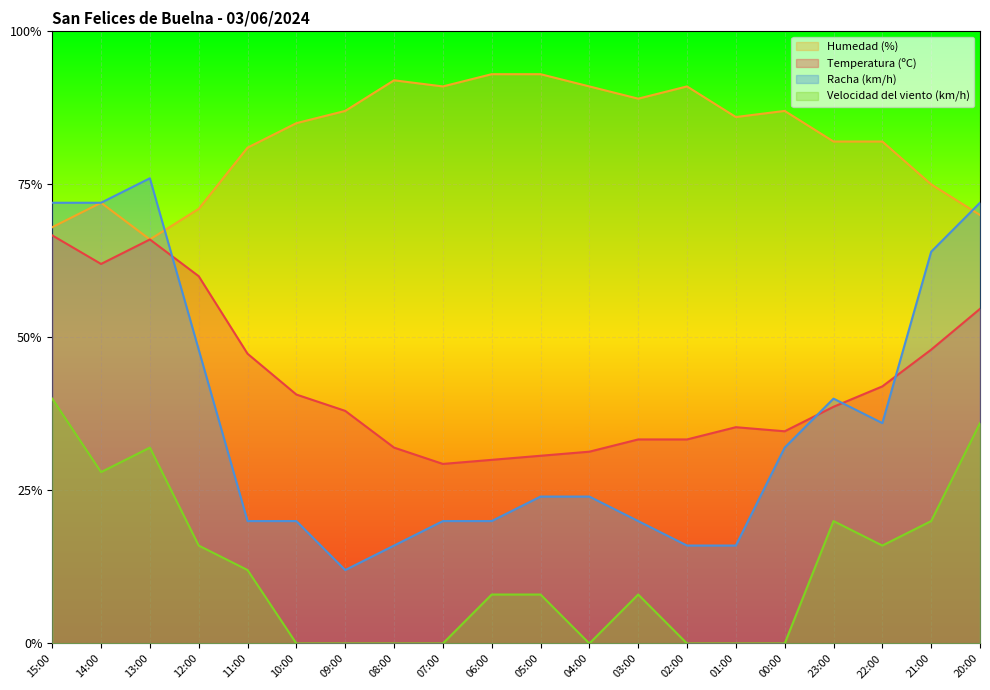

Which series has the largest range (max minus min)?

Racha (km/h)